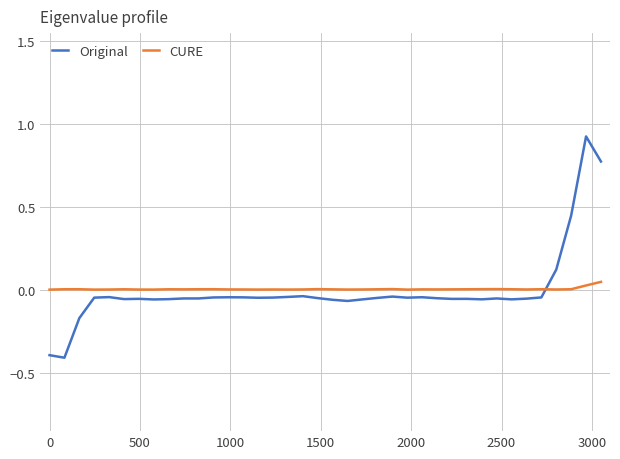

True or false: CURE and Original cross at least once.

True